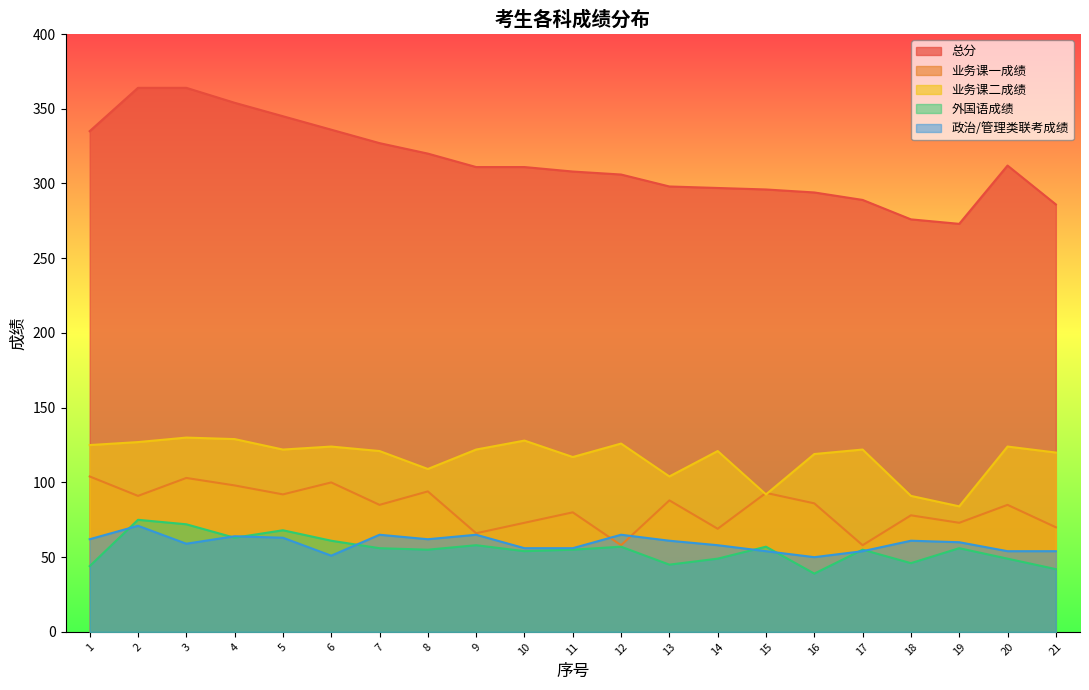

Reading left to right, transcribe all the data shown in this chart.

总分: 1=335	2=364	3=364	4=354	5=345	6=336	7=327	8=320	9=311	10=311	11=308	12=306	13=298	14=297	15=296	16=294	17=289	18=276	19=273	20=312	21=286
业务课一成绩: 1=104	2=91	3=103	4=98	5=92	6=100	7=85	8=94	9=66	10=73	11=80	12=58	13=88	14=69	15=93	16=86	17=58	18=78	19=73	20=85	21=70
业务课二成绩: 1=125	2=127	3=130	4=129	5=122	6=124	7=121	8=109	9=122	10=128	11=117	12=126	13=104	14=121	15=92	16=119	17=122	18=91	19=84	20=124	21=120
外国语成绩: 1=44	2=75	3=72	4=63	5=68	6=61	7=56	8=55	9=58	10=54	11=55	12=57	13=45	14=49	15=57	16=39	17=55	18=46	19=56	20=49	21=42
政治/管理类联考成绩: 1=62	2=71	3=59	4=64	5=63	6=51	7=65	8=62	9=65	10=56	11=56	12=65	13=61	14=58	15=54	16=50	17=54	18=61	19=60	20=54	21=54